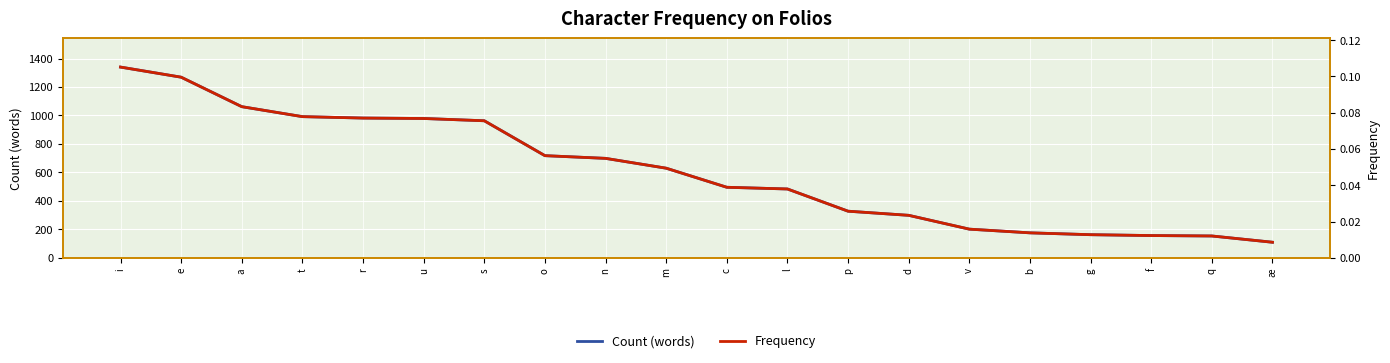

True or false: Count (words) and Frequency intersect in this chart.

False